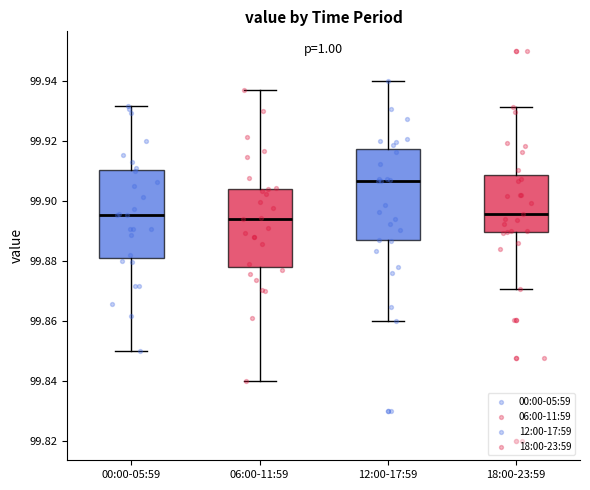

Which box's median line is the highest?

12:00-17:59